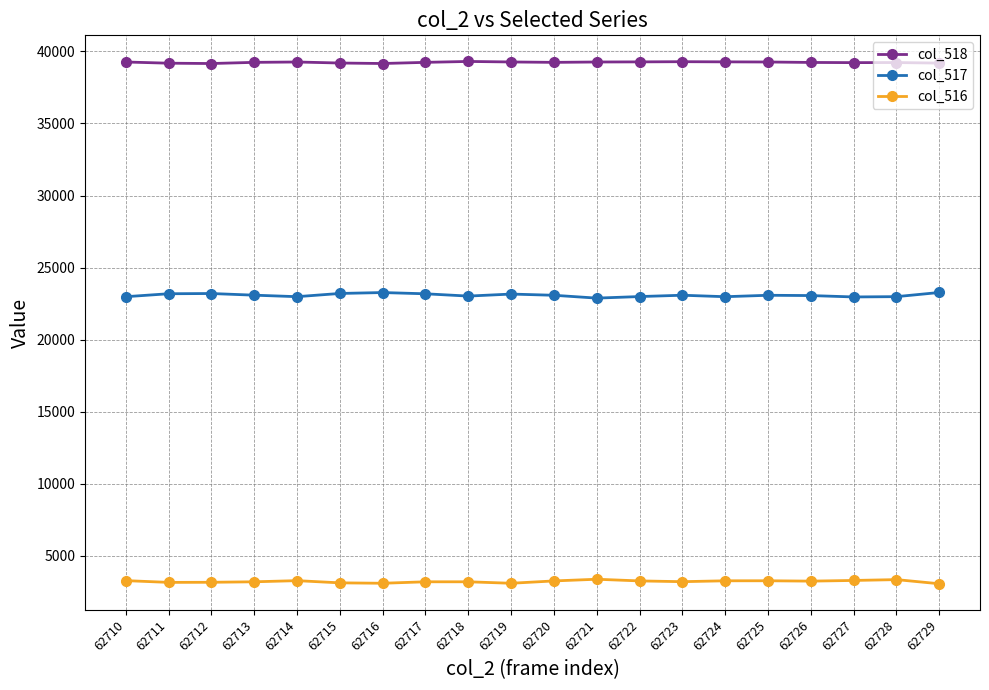

List the series in order of their overall mean, highest first.

col_518, col_517, col_516